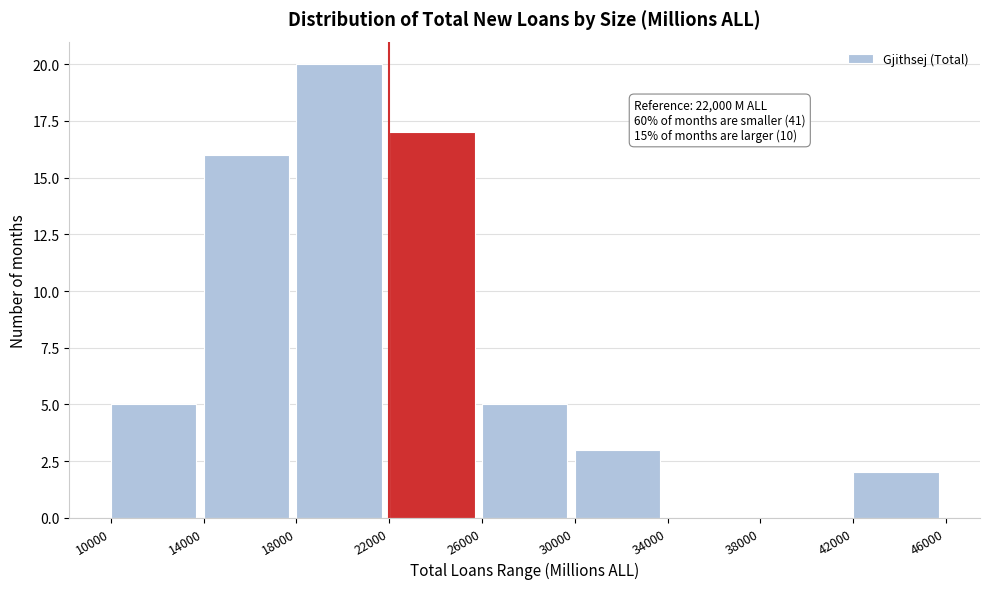

Which range on the x-axis has the tallest bar?

18000 to 22000